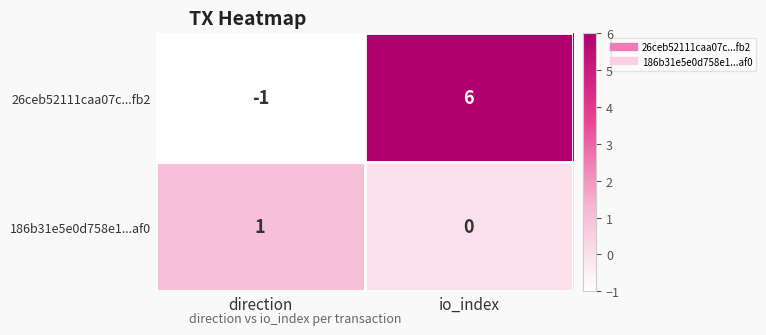

What is the smallest value displayed?

-1